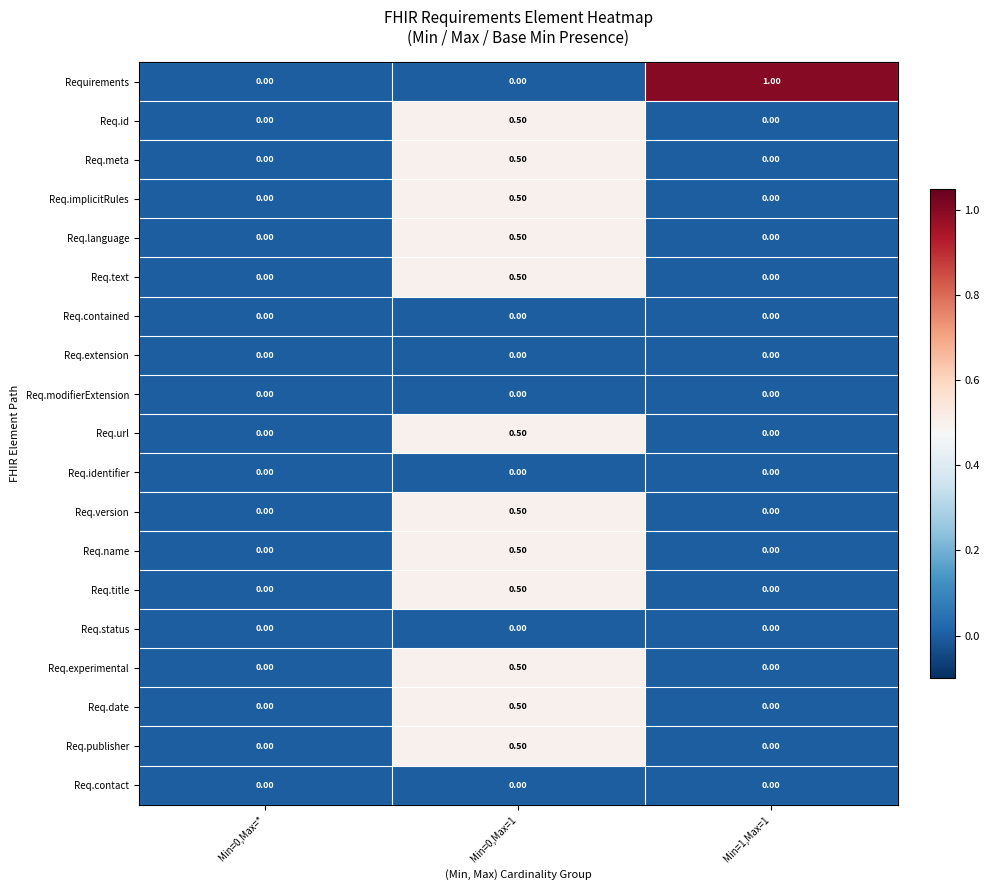

Which series has the widest spread of values?

Requirements